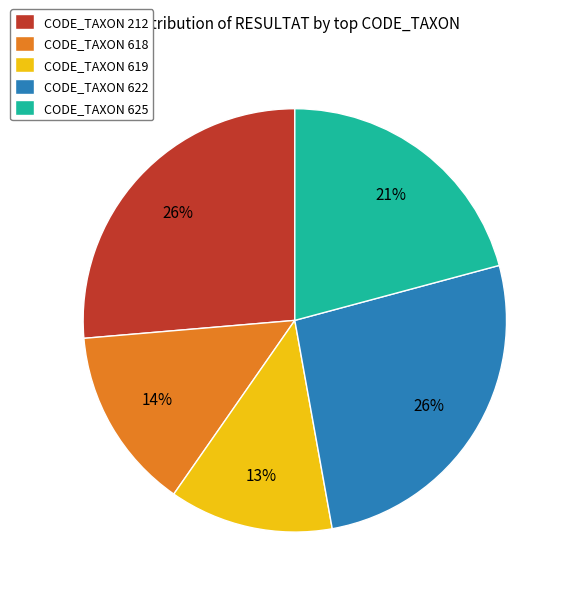

To the nearest percent, what is the difference between the CODE_TAXON 625 and CODE_TAXON 619 slice percentages?

8%